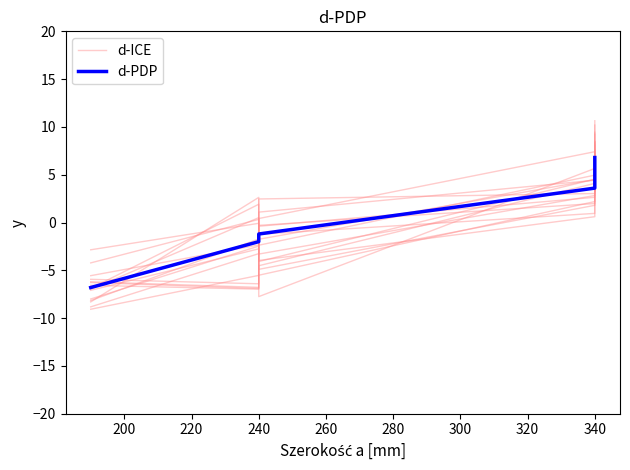

What is the sum of the d-PDP values at 260 and 180?

-2.0